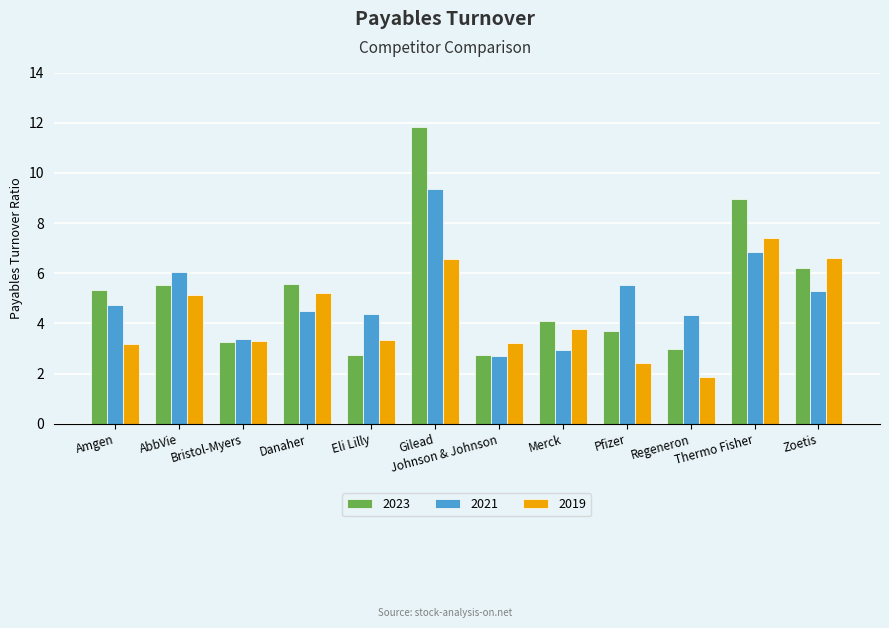

What is the value of the 2021 bar at the 9th from the left?

5.5